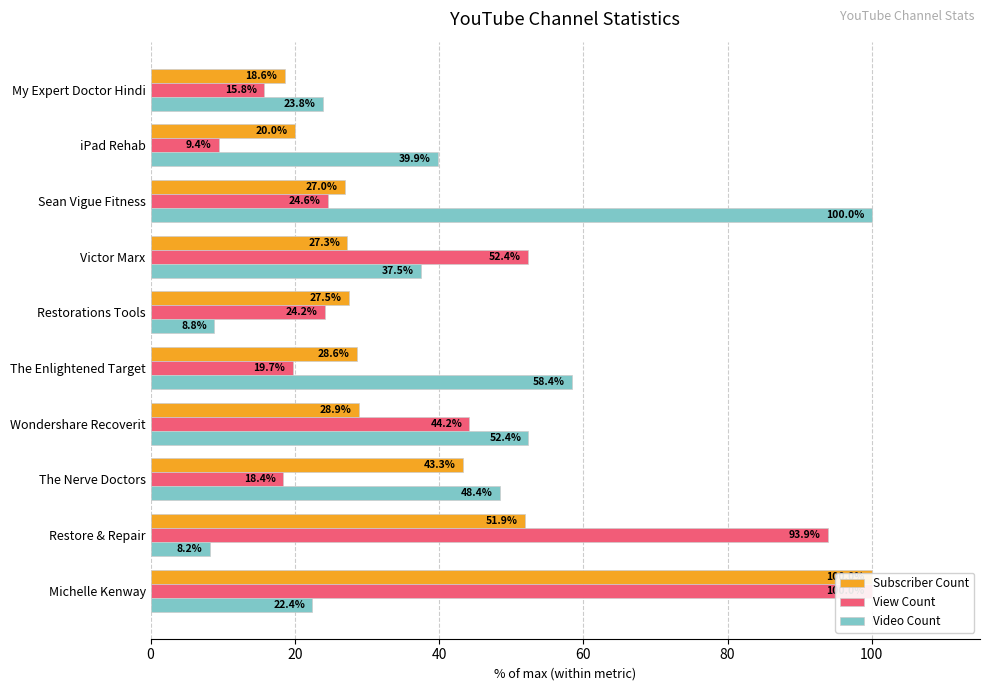

How many values in the View Count series are below 24?

4